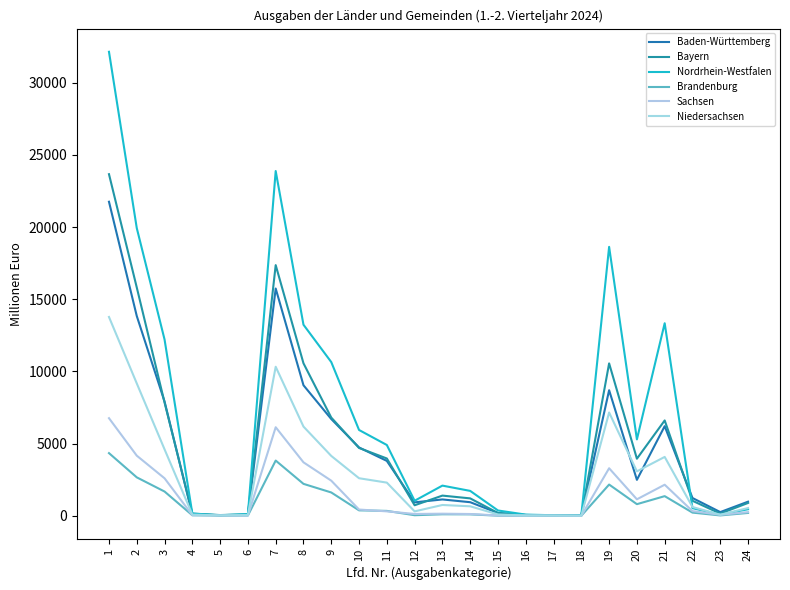

Rank the categories by Bayern value from highest to lowest.

1, 7, 2, 8, 19, 3, 9, 21, 10, 11, 20, 13, 14, 22, 24, 12, 15, 4, 23, 6, 16, 5, 17, 18